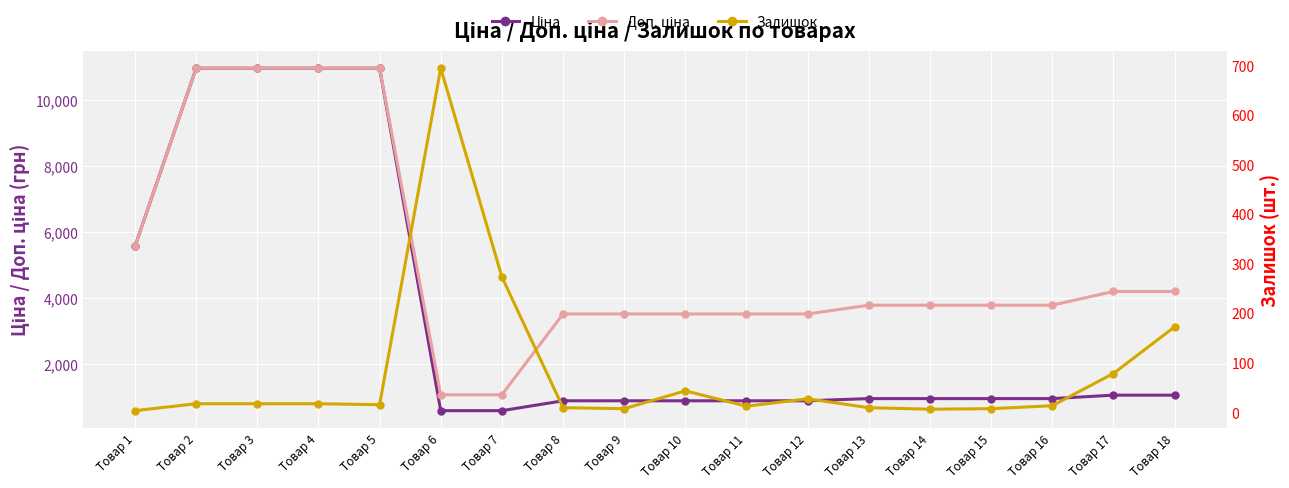

Rank the series by their maximum value, from highest to lowest.

Ціна, Доп. ціна, Залишок